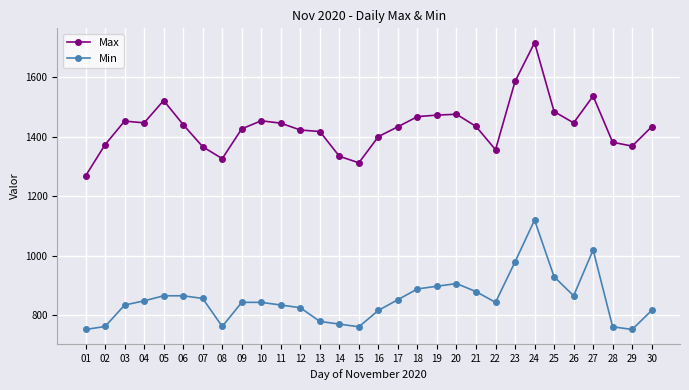

Which series has the largest range (max minus min)?

Max